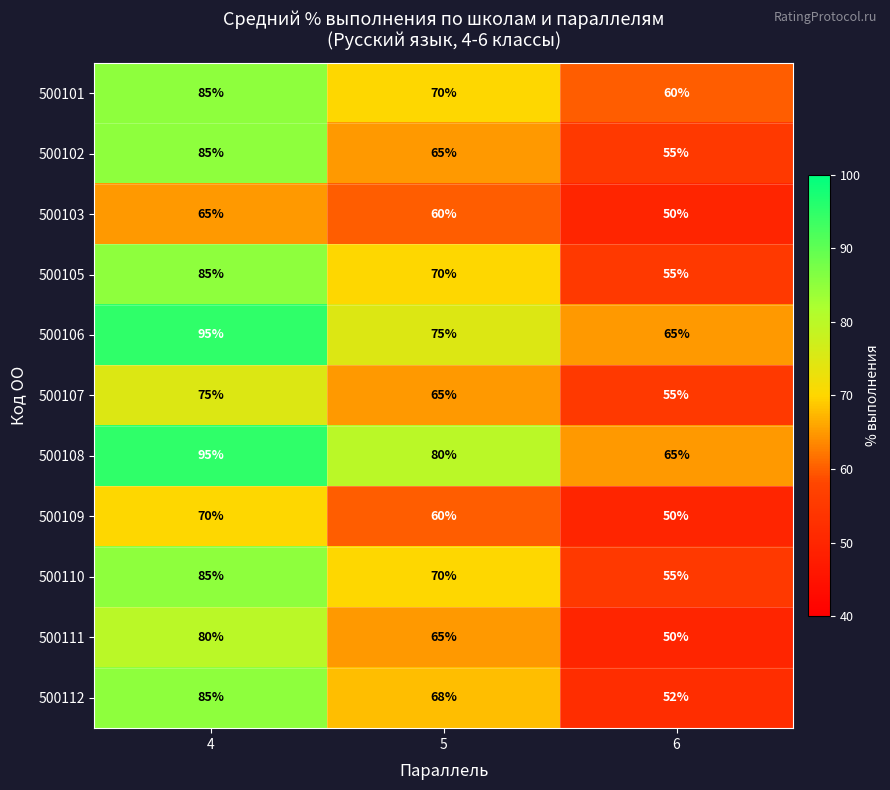

The 500109 series shows 69 at 6. True or false?

False